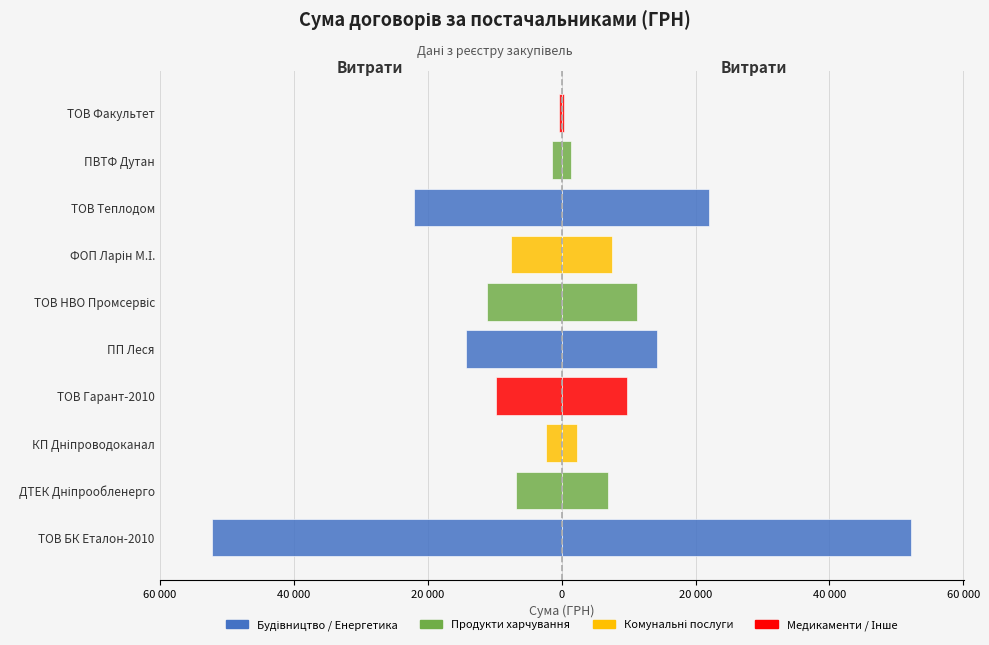

Which series has the largest range (max minus min)?

Витрати (зліва)